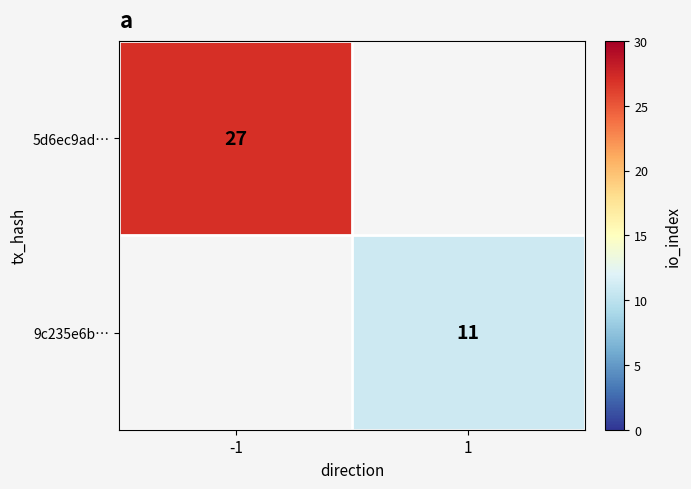

Which label corresponds to the smallest value in the chart?

1